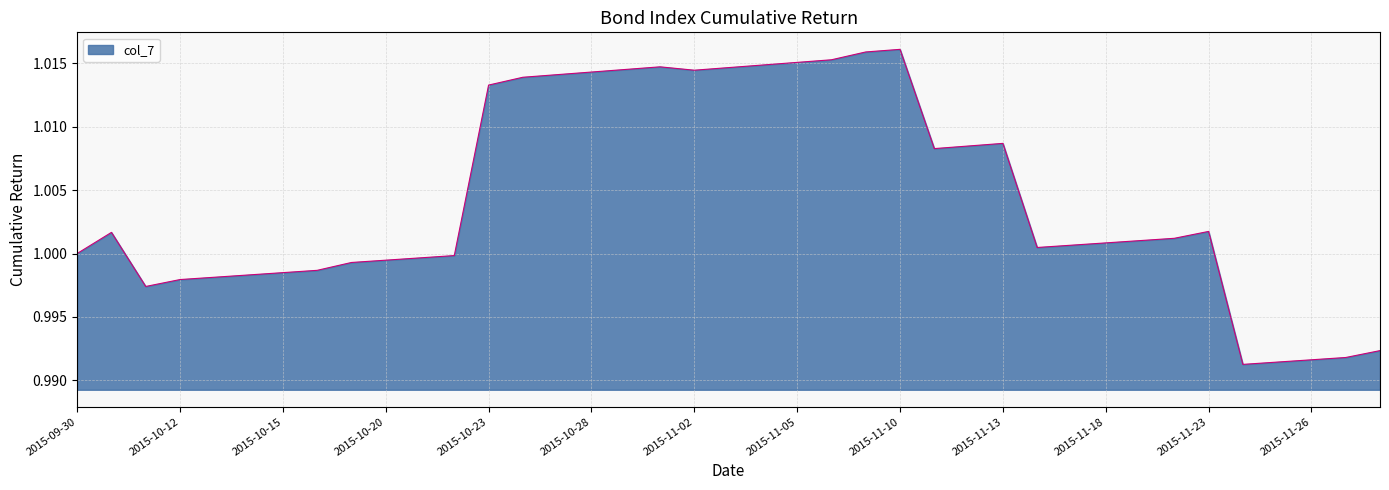

Does the chart have visible grid lines?

Yes